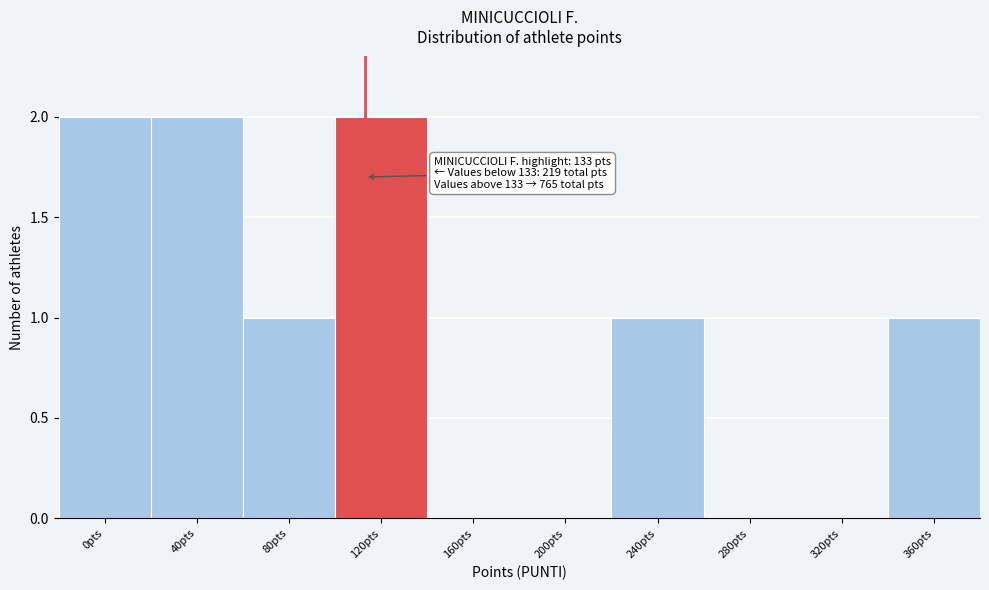

Reading left to right, list all the values displayed in this chart.

0pts=2	40pts=2	80pts=1	120pts=2	160pts=0	200pts=0	240pts=1	280pts=0	320pts=0	360pts=1